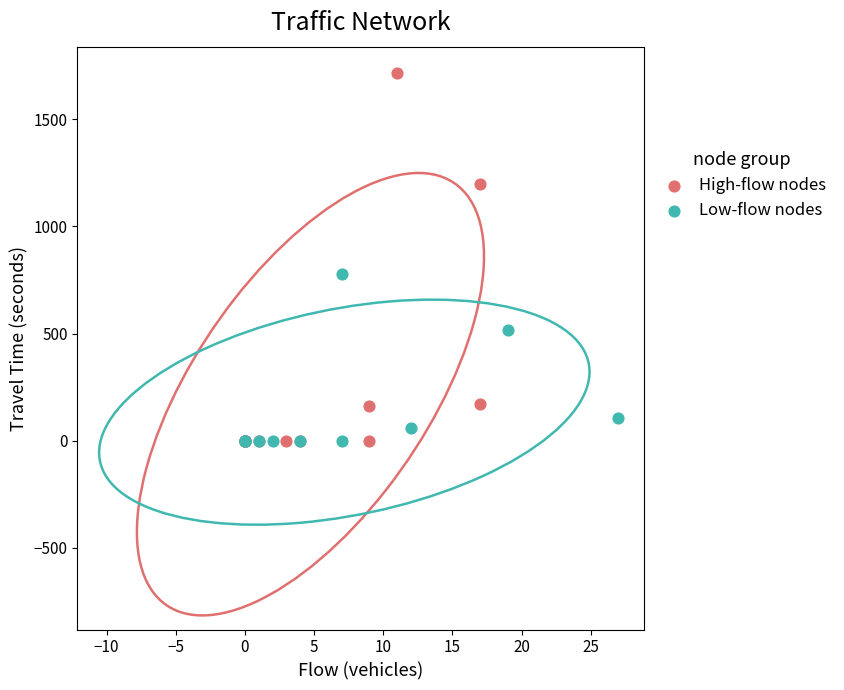

Which series reaches the maximum Y coordinate?

High-flow nodes